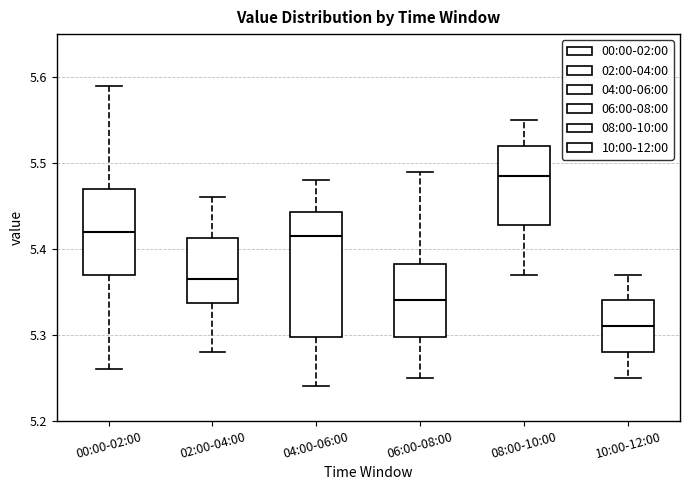

Which box's median line is the highest?

08:00-10:00